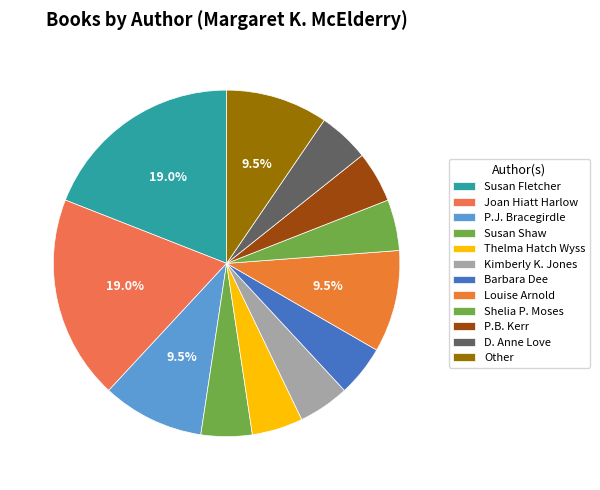

True or false: Joan Hiatt Harlow accounts for 19% of the total.

True